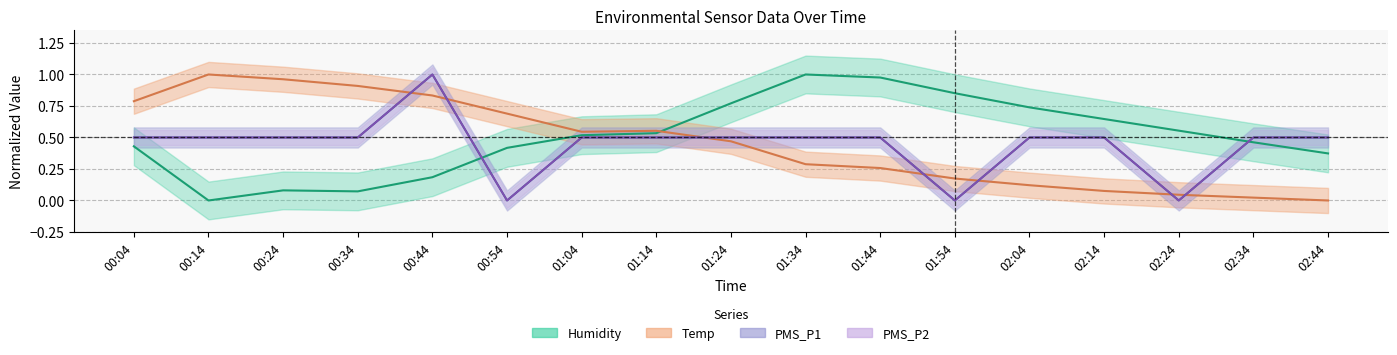

At which label is Temp closest to 0?

02:44